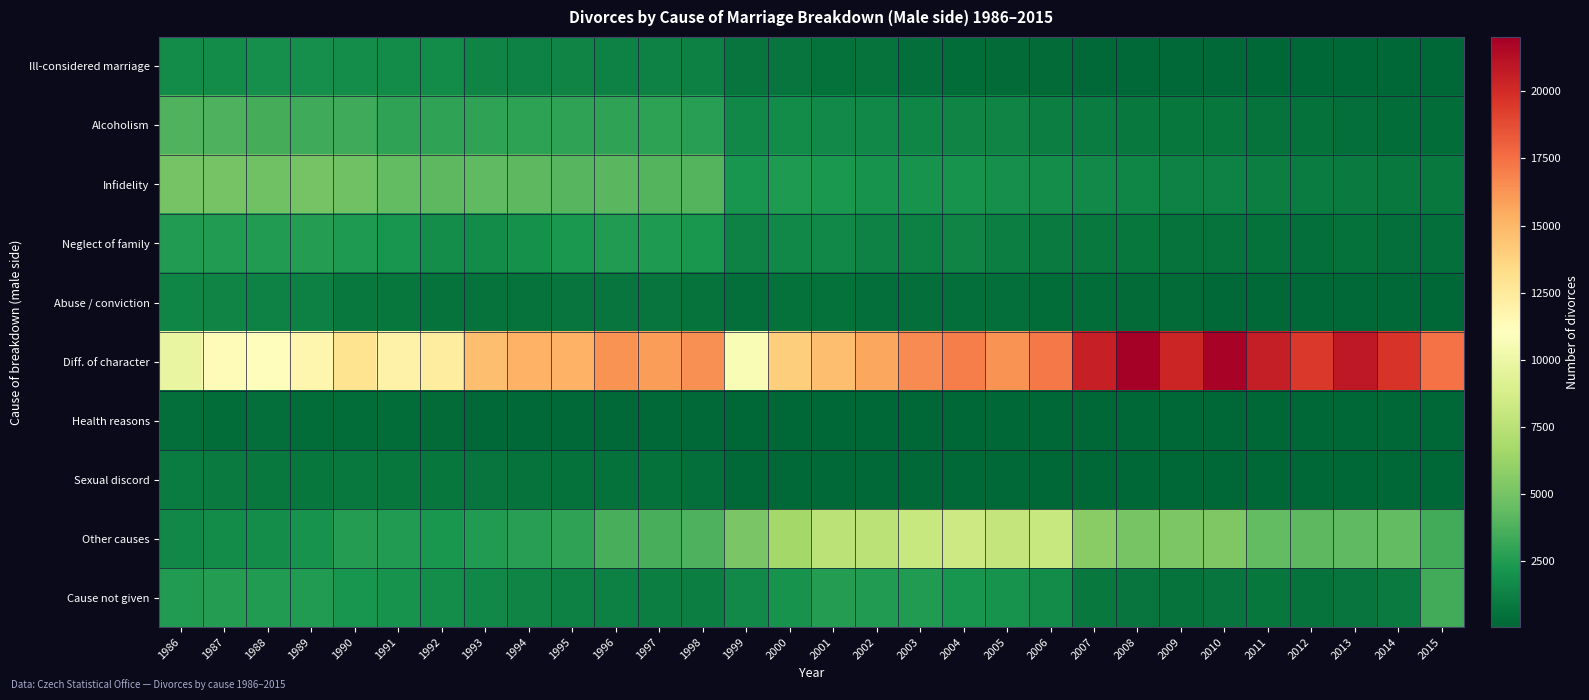

What is the total value across all series at 1994?

30939